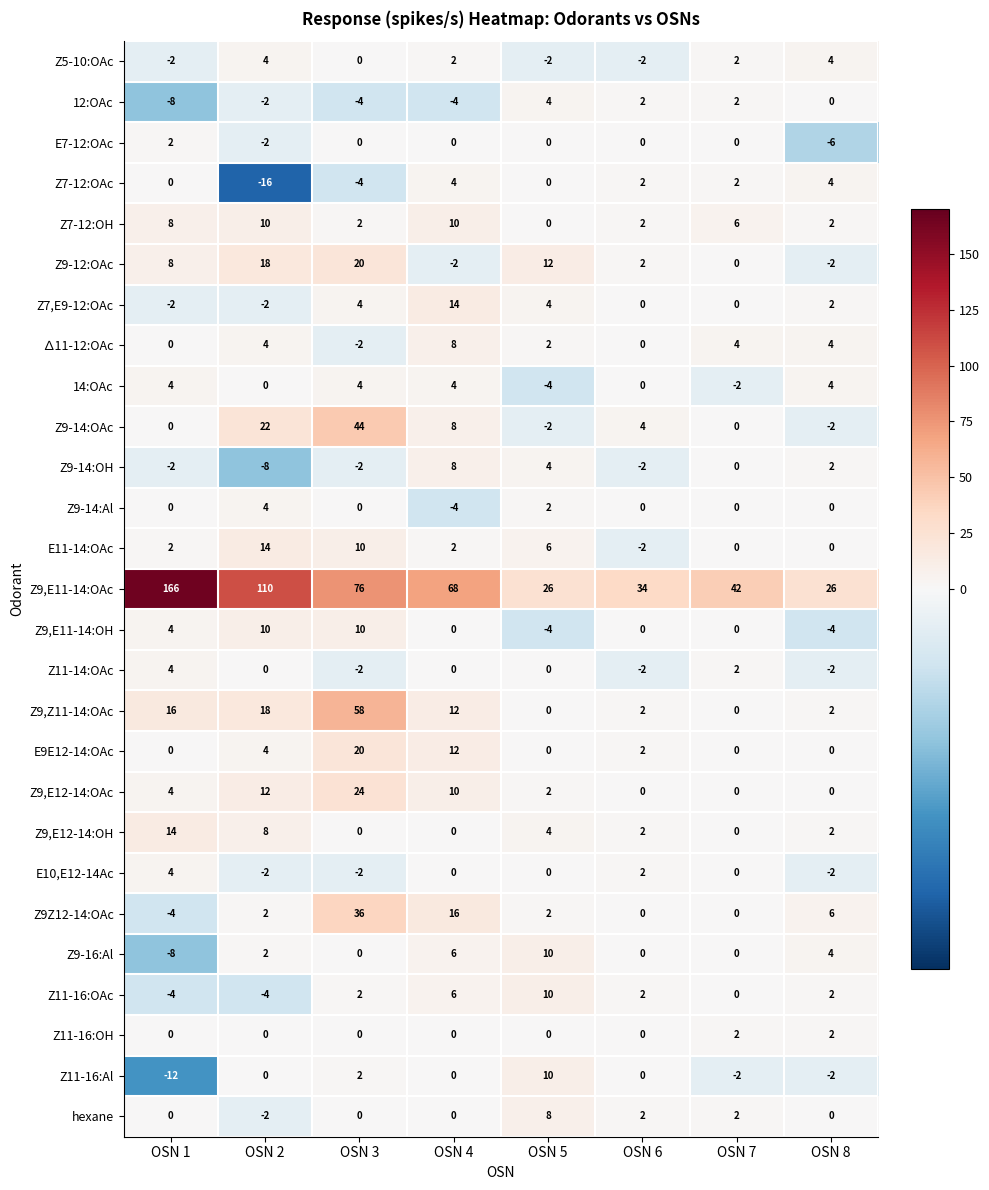

Count the number of data series in this chart.

27